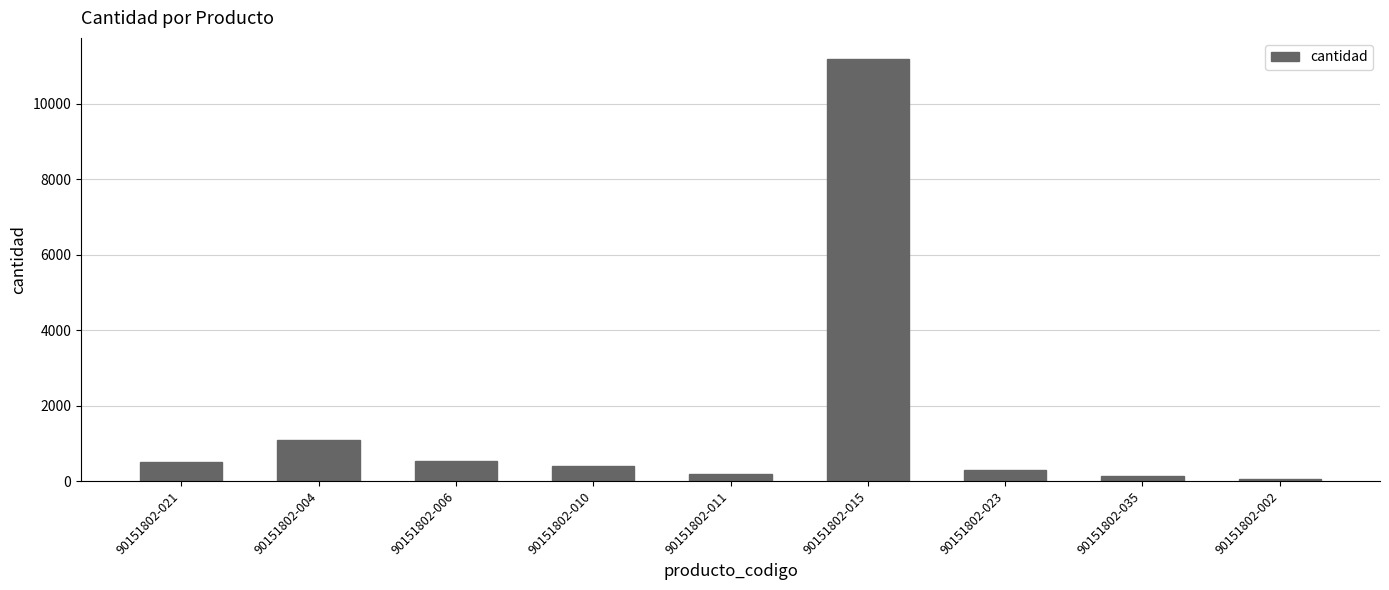

True or false: the data shows 11190 at 90151802-015.

True